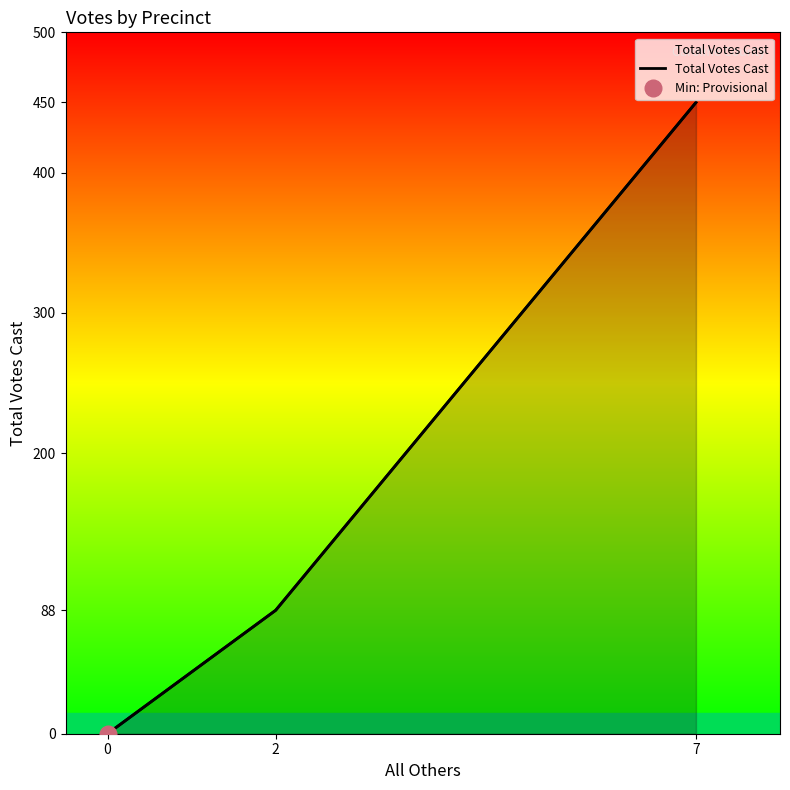

How many data points are less than 88?

1